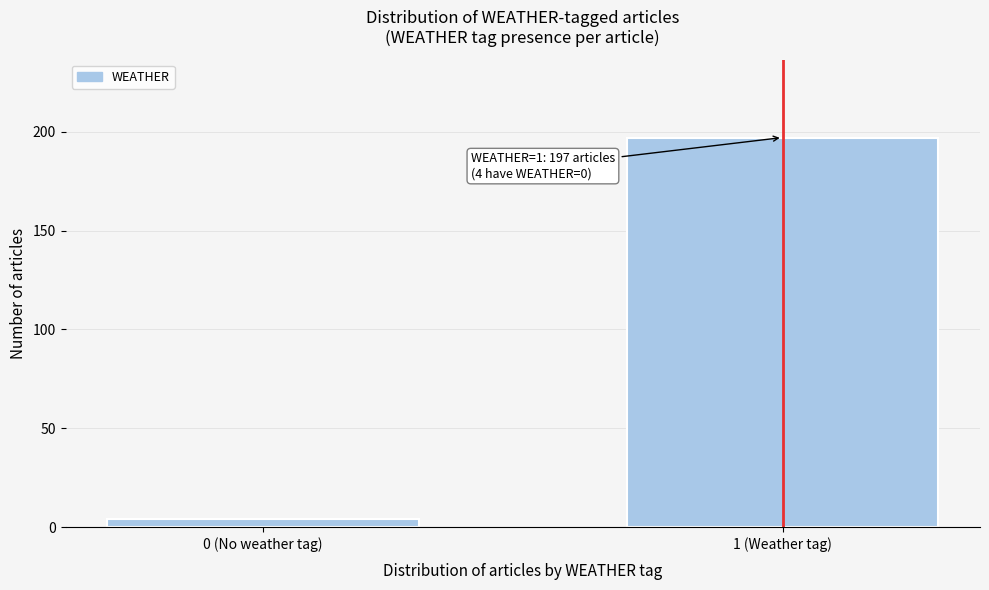

Reading right to left, transcribe all the data shown in this chart.

1 (Weather tag)=197	0 (No weather tag)=4